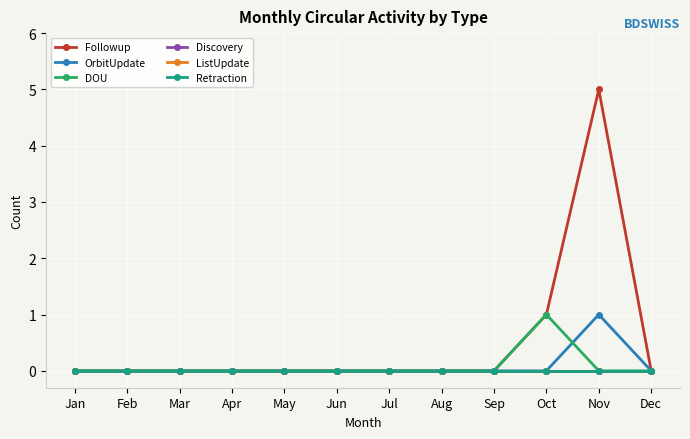

Where is the first local maximum for DOU?

Oct